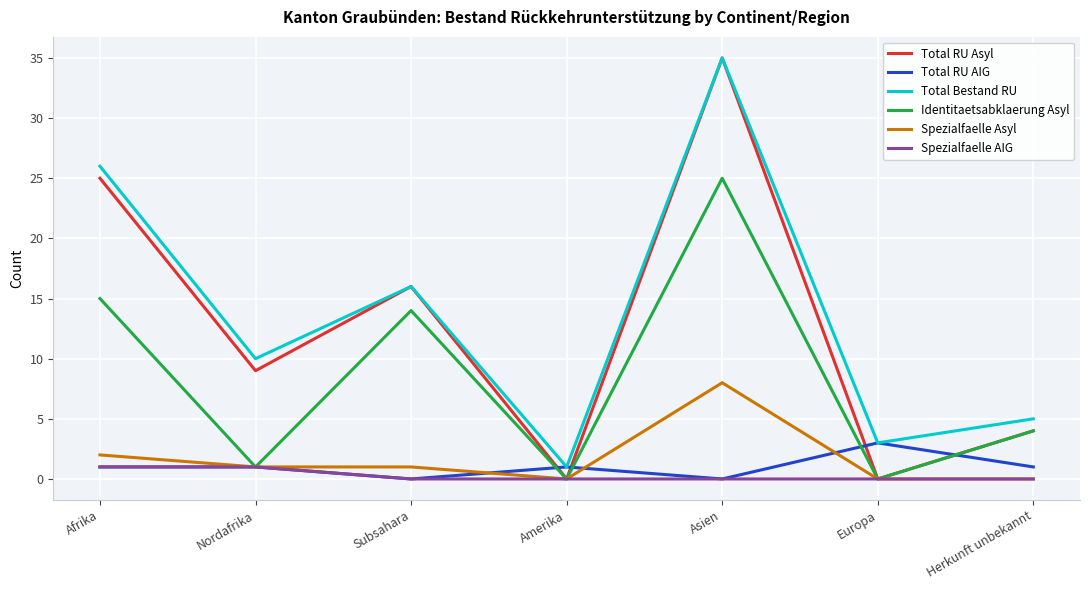

What is the approximate value of Total RU Asyl at Herkunft unbekannt, to the nearest 5?

5